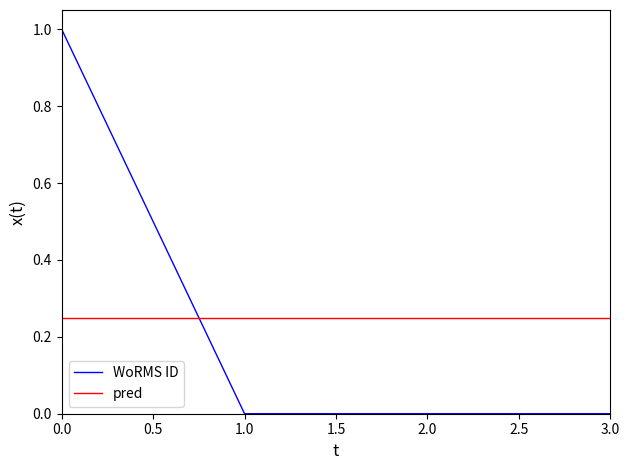

What is the sum of the pred values at 0.0 and 1.0?

0.5